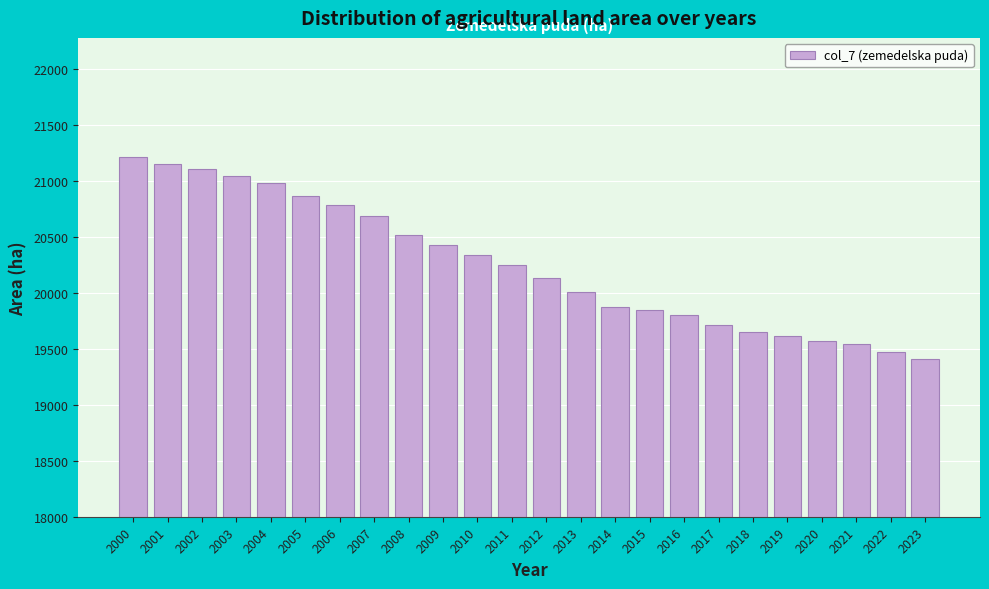

Reading left to right, what are all the values shown in this chart?

21221.0	21155.0	21110.0	21047.0	20985.0	20870.3	20787.6	20691.1	20516.2	20427.7	20342.9	20250.2	20134.7	20006.4	19877.8	19846.8	19799.9	19716.9	19648.9	19616.7	19572.9	19542.9	19472.7	19409.7